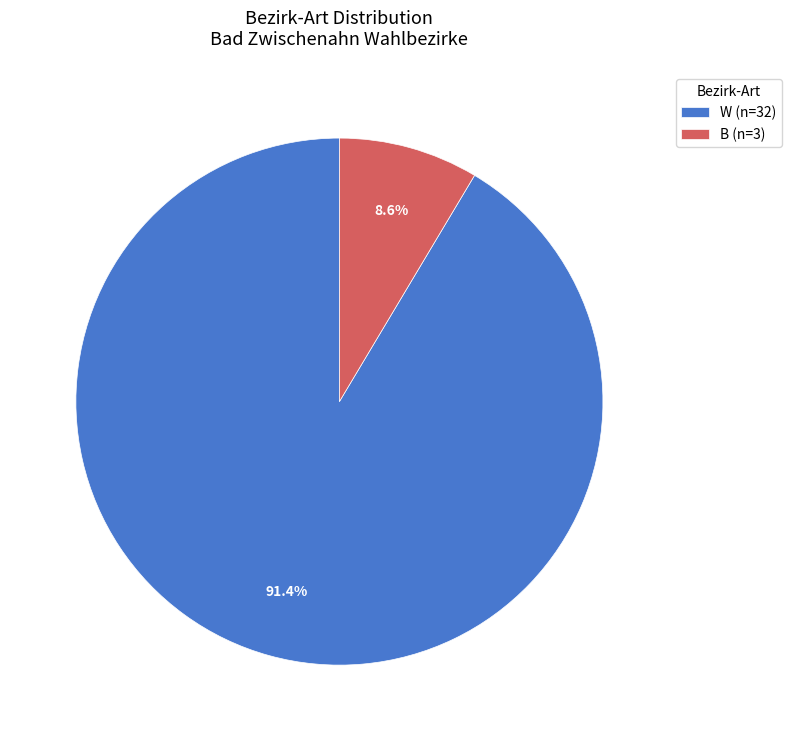

How many segments does this pie chart have?

2